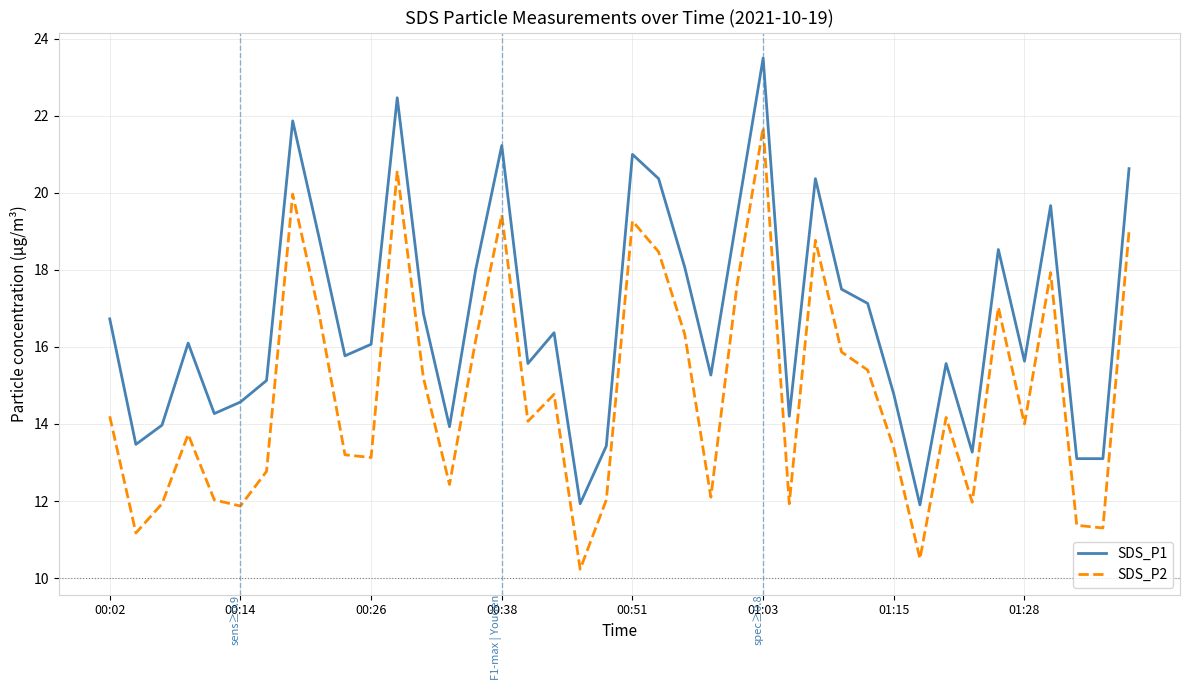

True or false: SDS_P2 and SDS_P1 intersect in this chart.

False